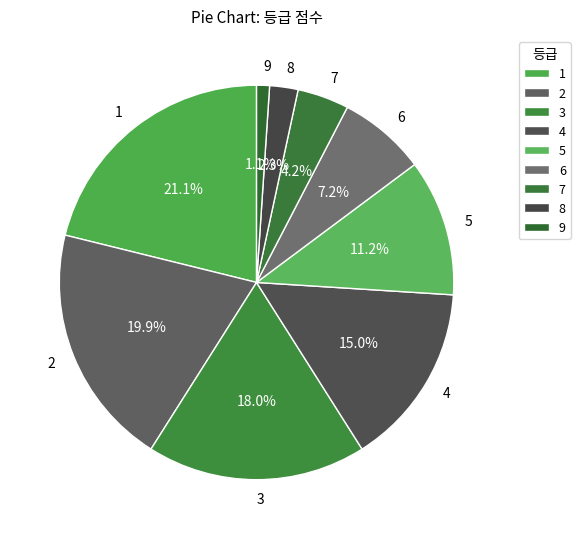

Does 5 account for over 50% of the chart?

No